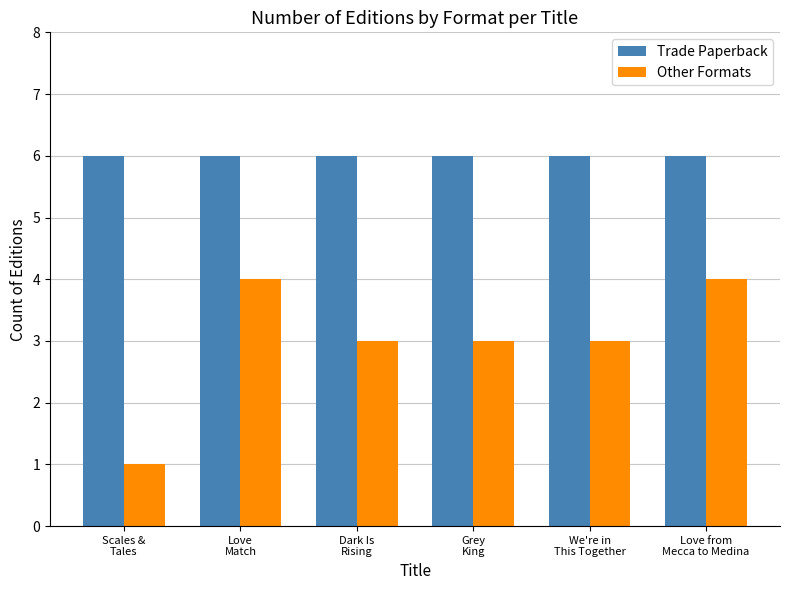

Reading right to left, list all the values displayed in this chart.

Trade Paperback: 6	6	6	6	6	6
Other Formats: 4	3	3	3	4	1